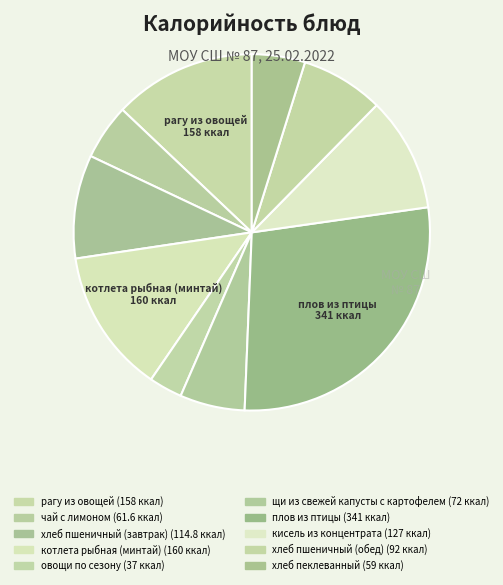

Which slice is the largest?

плов из птицы